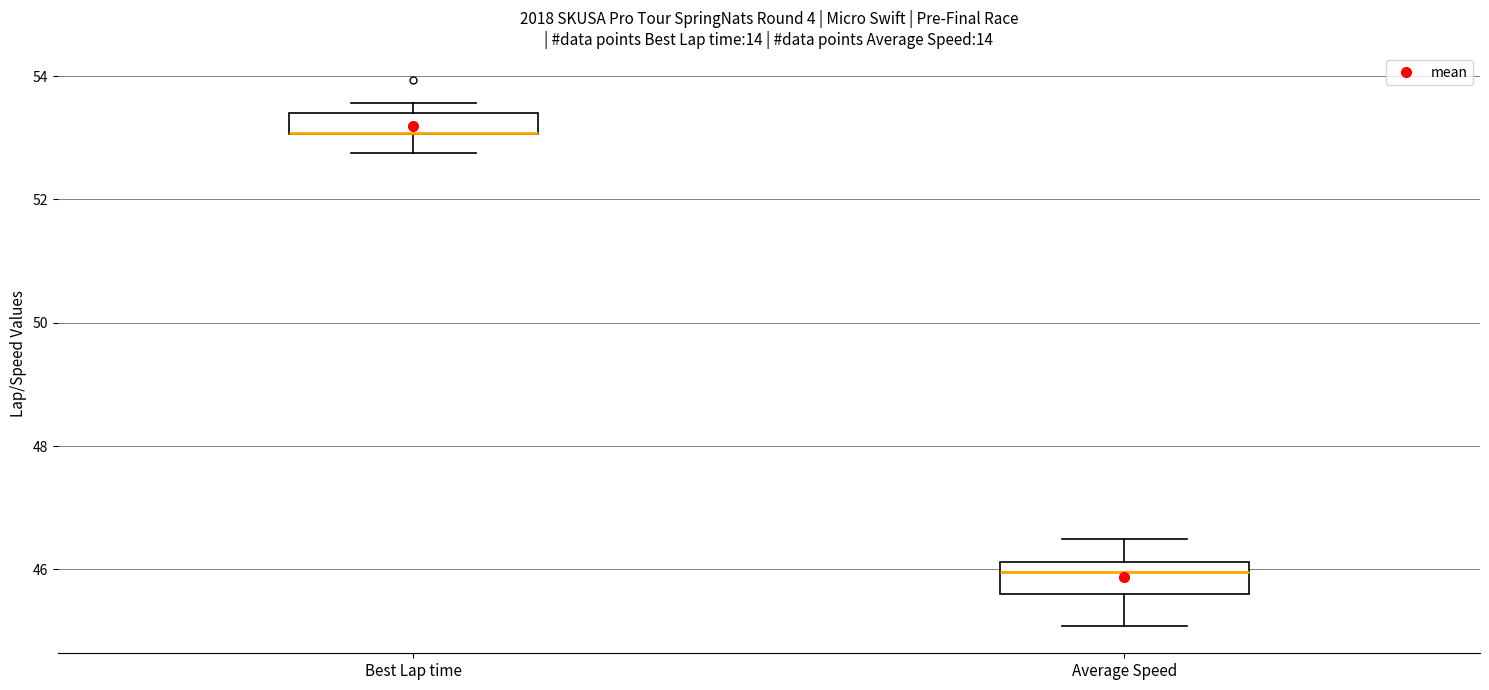

Reading left to right, read every box against the y-axis: the position of its median line, the range the box covers, and the ends of its whiskers. The values are not printed on the chart, so give them approximately, as read against the axis.

Best Lap time: median 53.0 (drawn on the box's lower edge), box 53.0 to 53.4, whiskers 52.8 to 53.6
Average Speed: median 46.0, box 45.6 to 46.2, whiskers 45.0 to 46.4